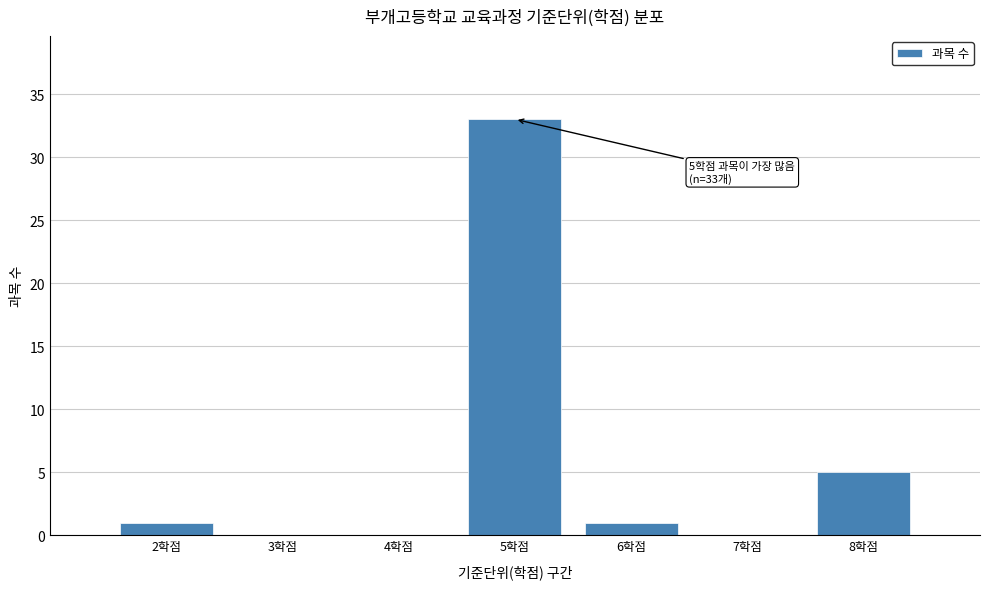

Over which range of the x-axis is the bar tallest?

4.5 to 5.5